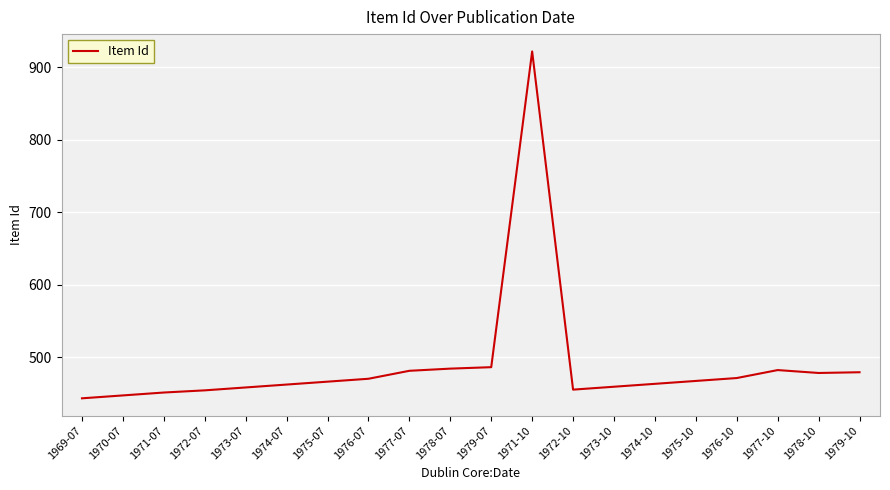

The value at 1976-07 is 219. True or false?

False